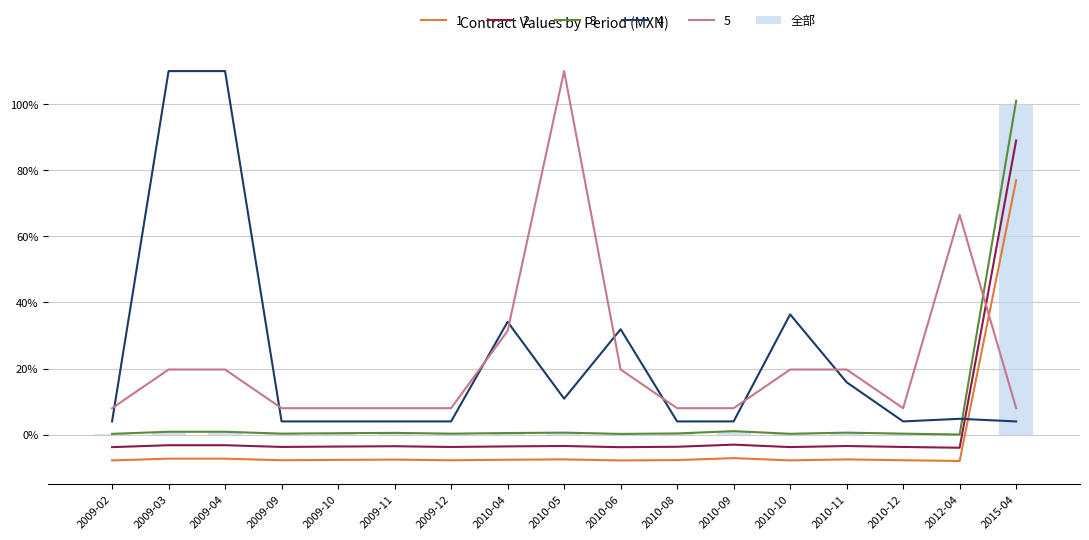

Is it true that the value at 2015-04 is 1.7?

False